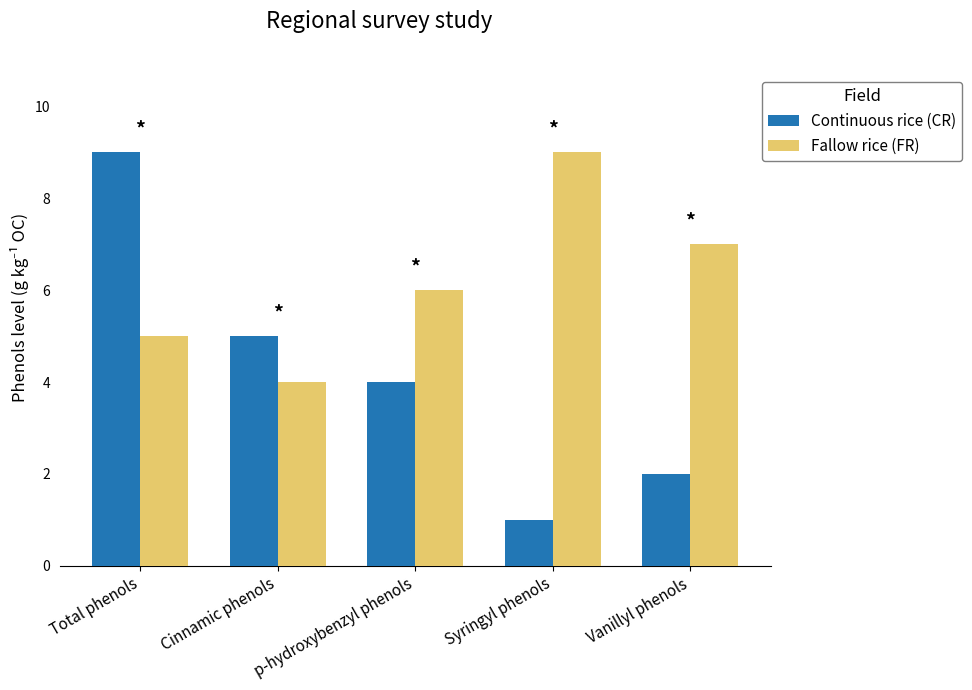

Rank the series by their average value, from lowest to highest.

Continuous rice (CR), Fallow rice (FR)